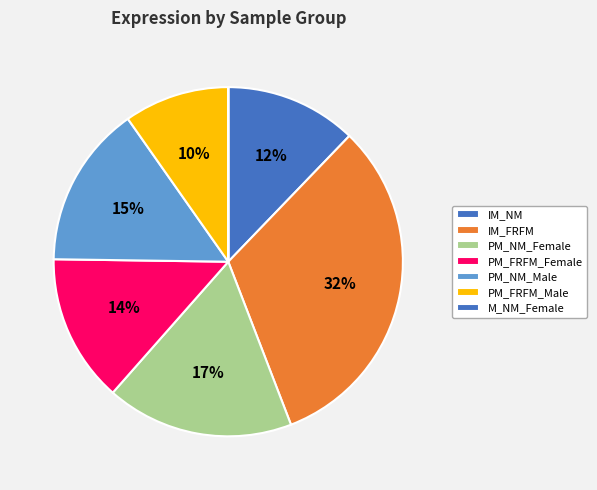

The PM_FRFM_Male slice represents 1% of the pie. True or false?

False